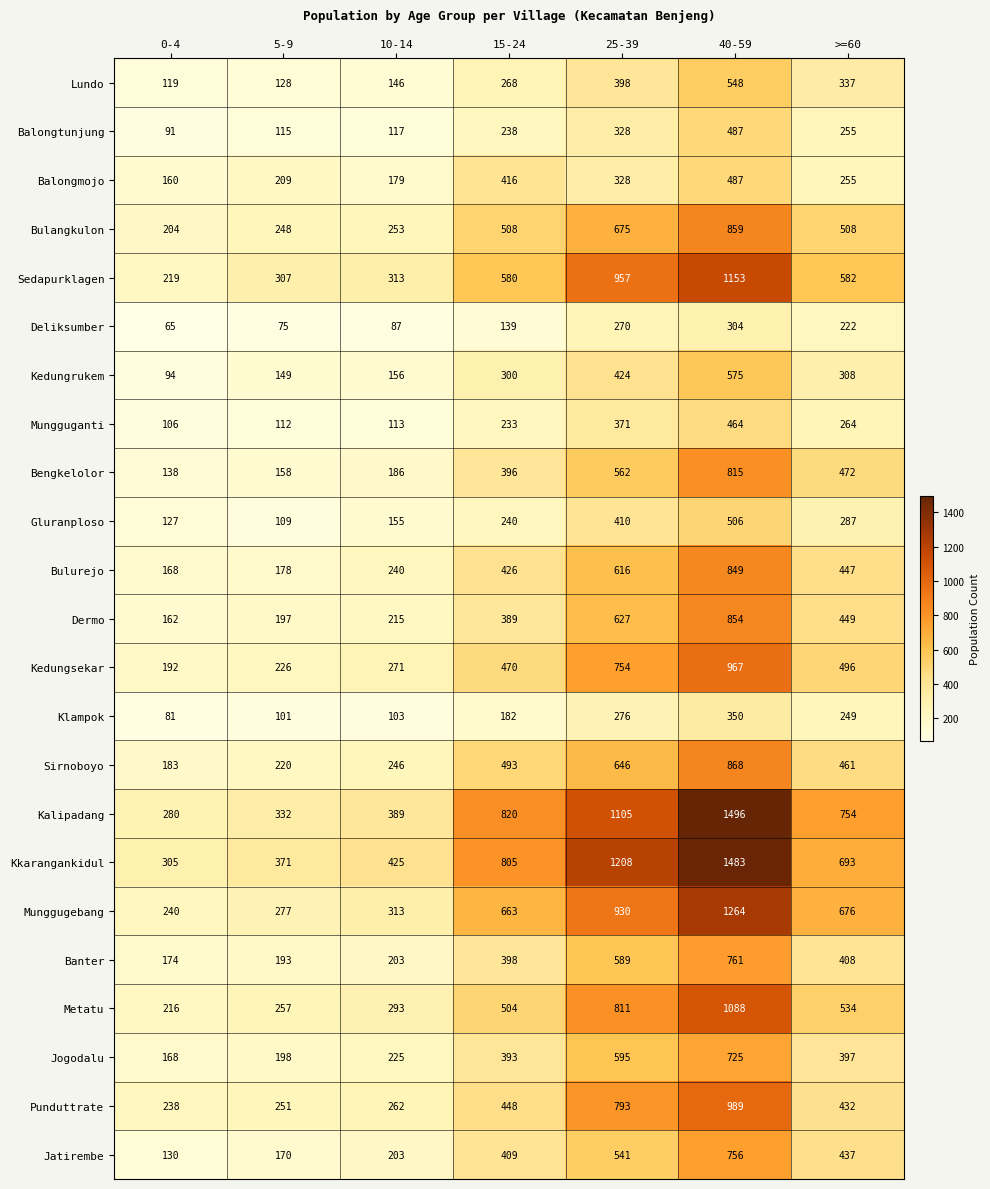

Which series has the largest range (max minus min)?

Kalipadang